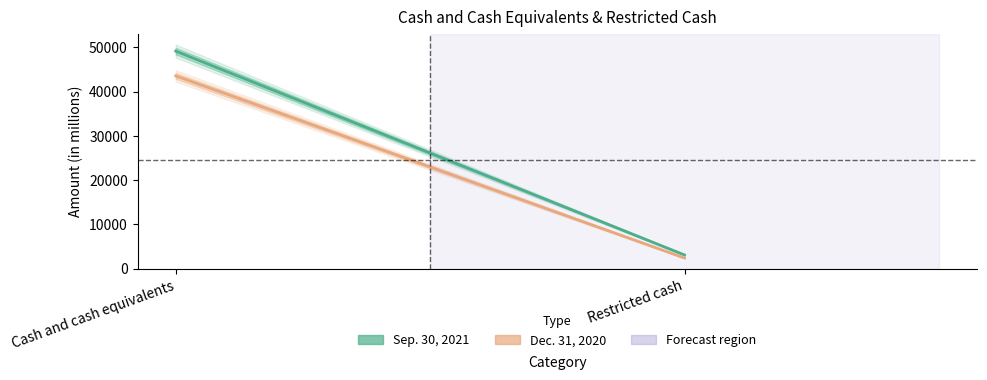

Which has a higher value, Restricted cash or Cash and cash equivalents?

Cash and cash equivalents